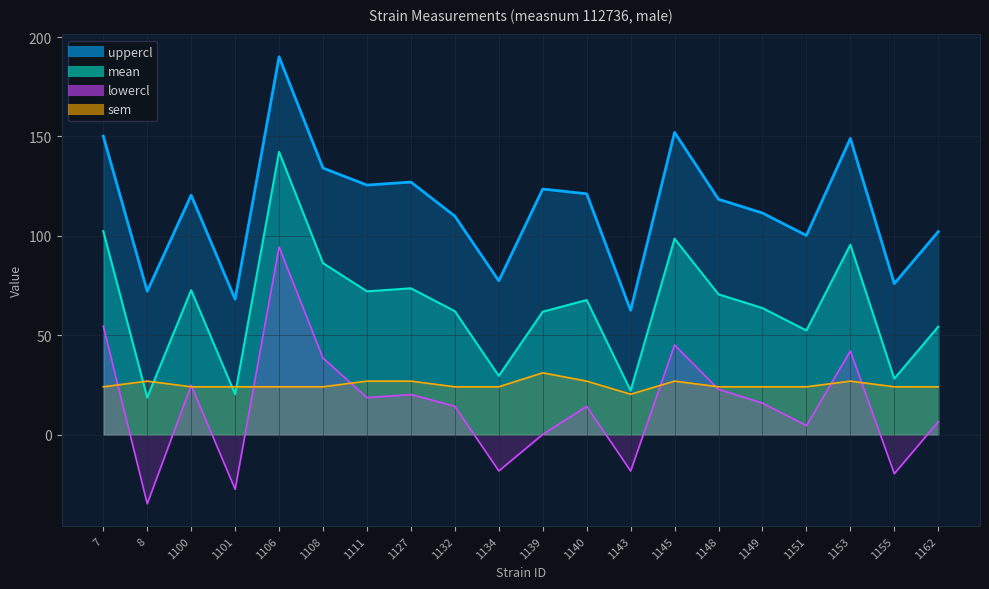

Which series has the largest total across all categories?

uppercl